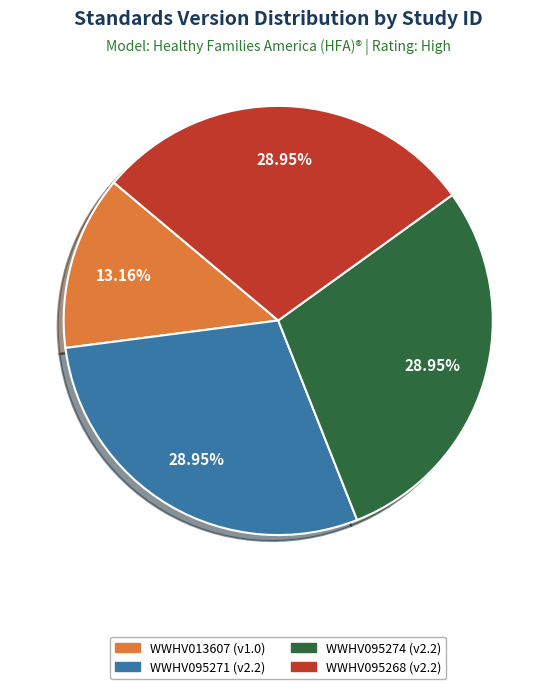

How many segments does this pie chart have?

4